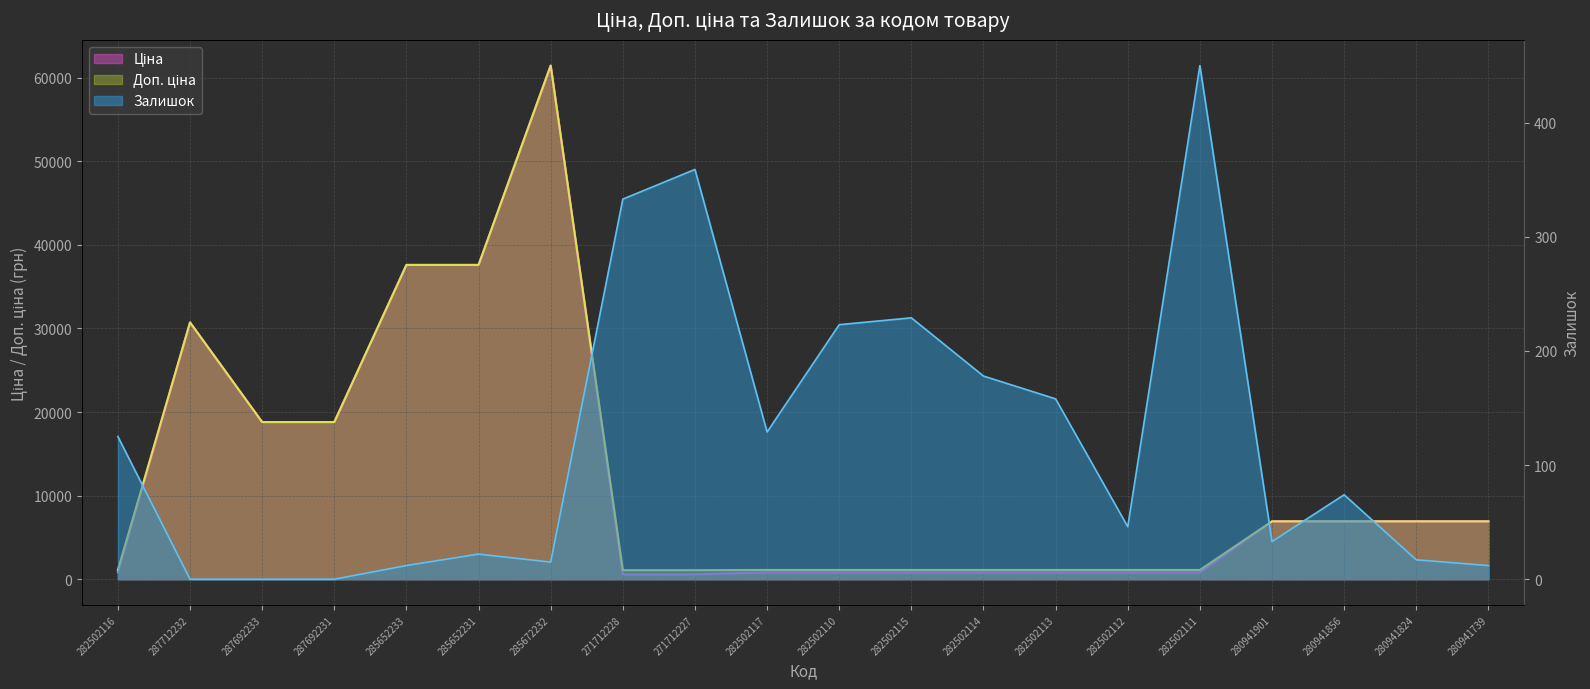

Where is Залишок nearest to the value 225?

282502110